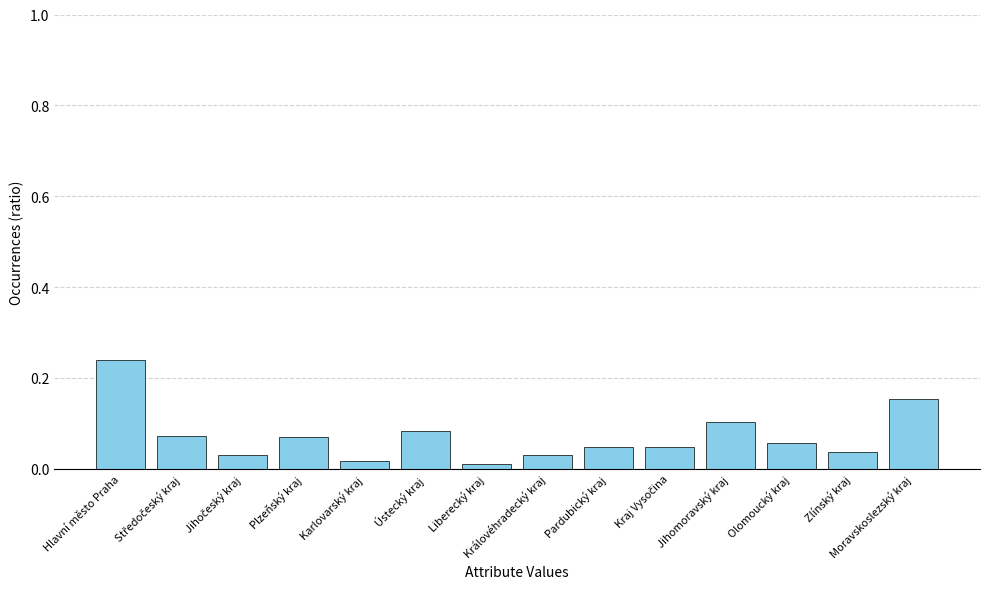

How many data points does each series have?

14